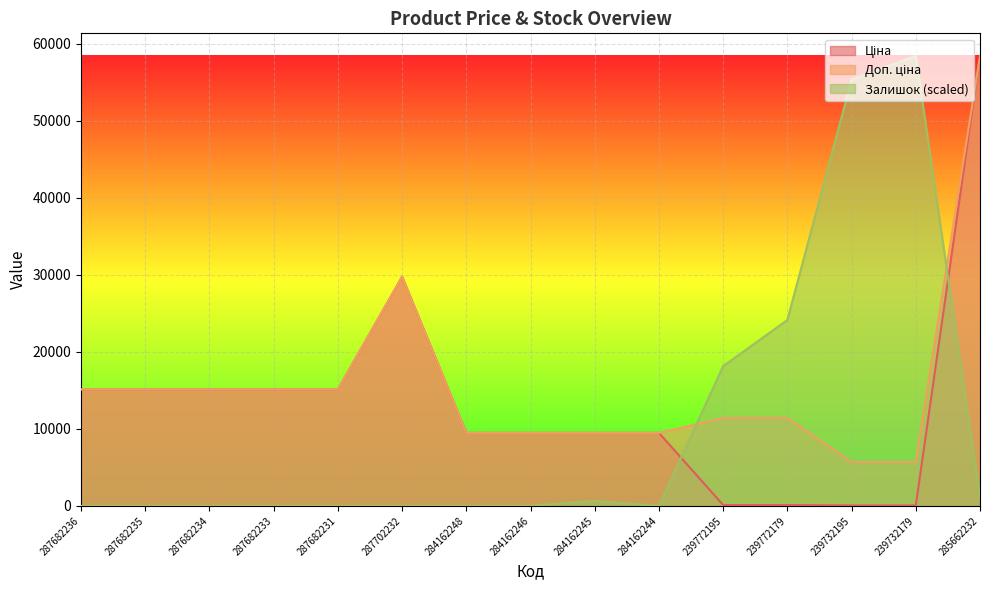

Where is Залишок nearest to the value 29213?

239772179